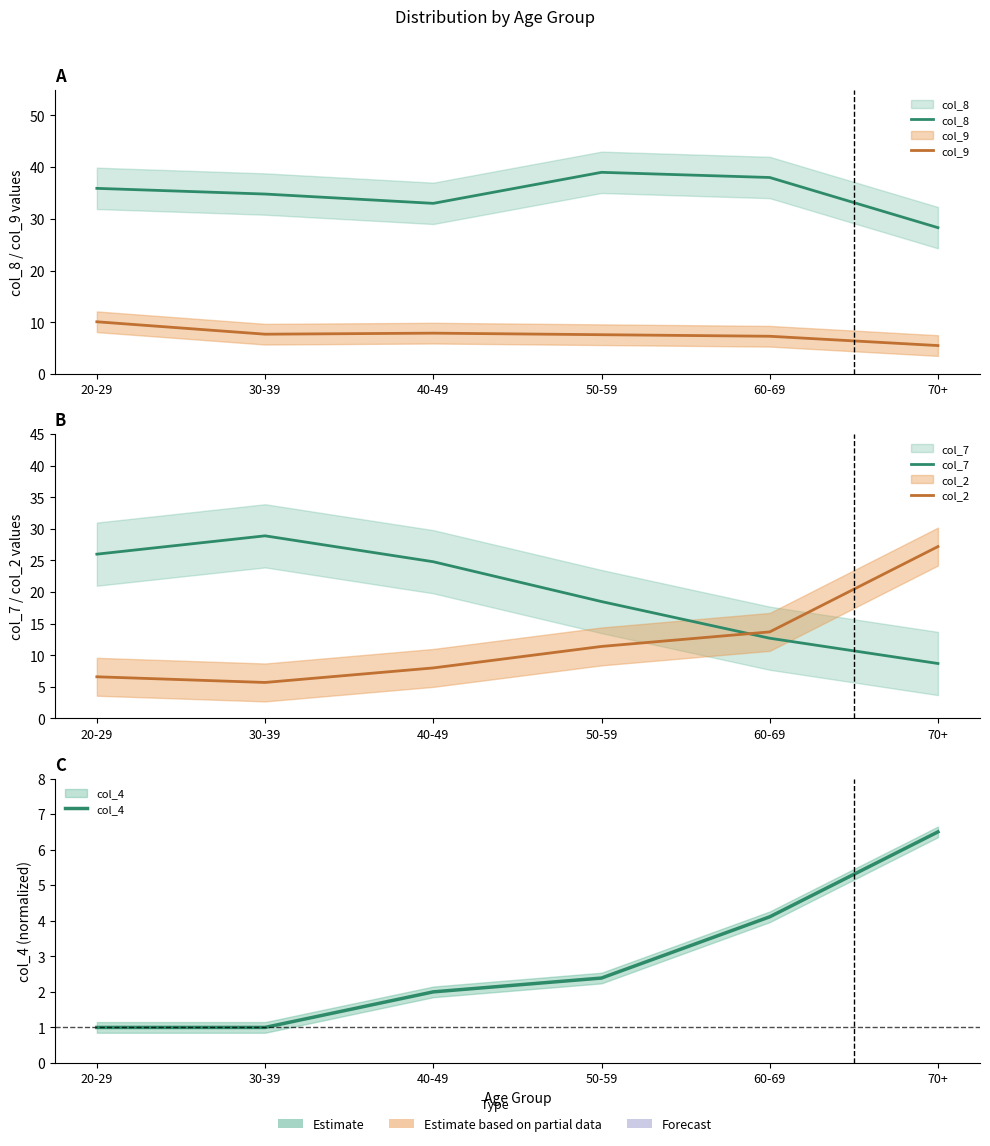

What is the label of the 6th point from the left?

70+